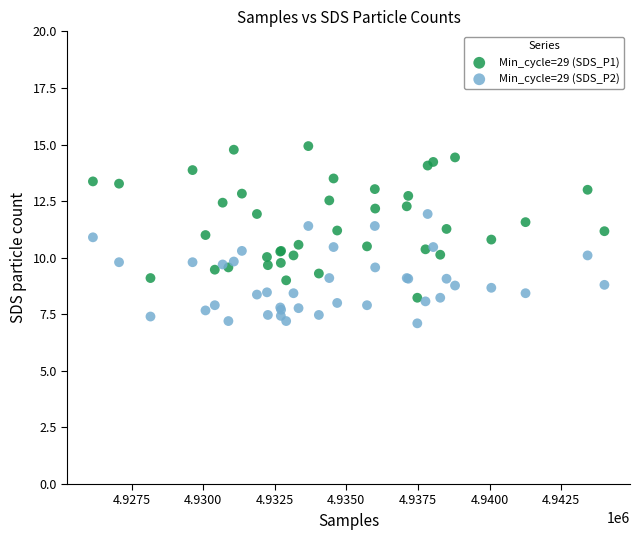

What are all the series names shown in the legend?

Min_cycle=29 (SDS_P1), Min_cycle=29 (SDS_P2)